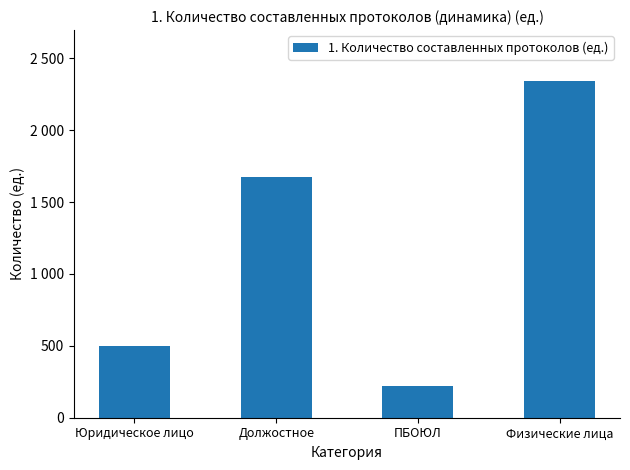

Which has a higher value, Должостное or Физические лица?

Физические лица